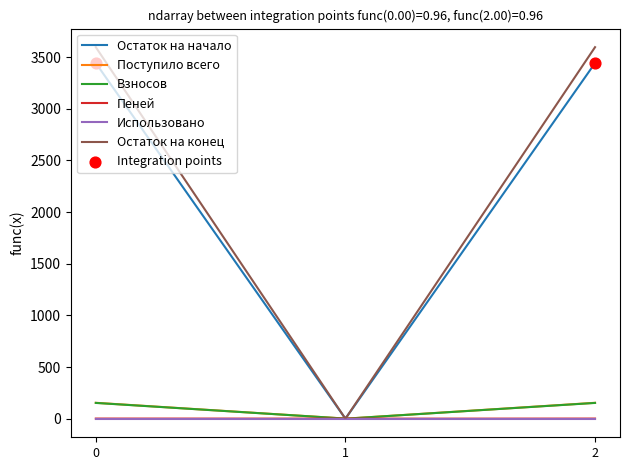

What is the greatest value displayed?

3597.0